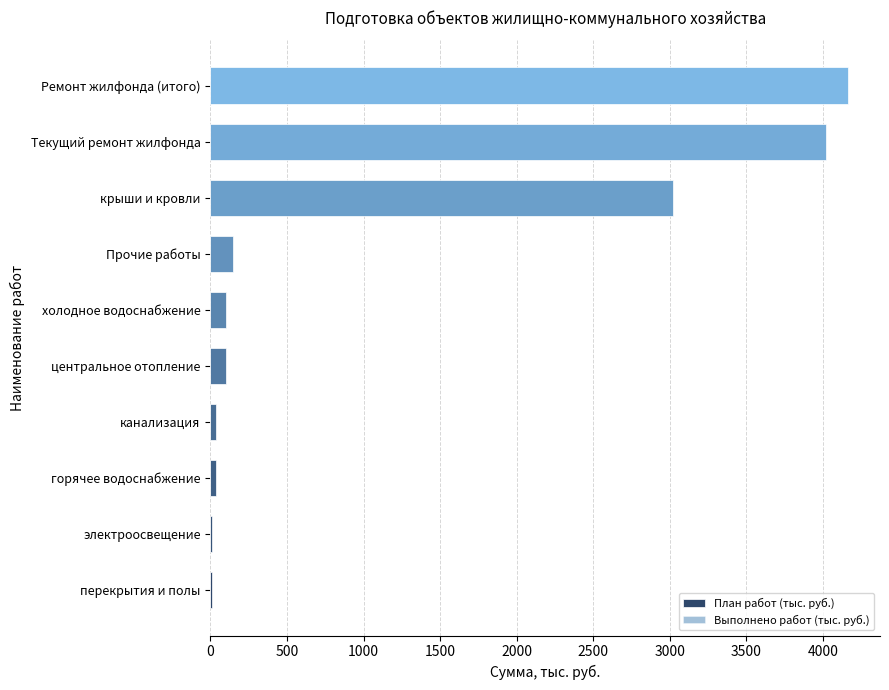

What is the maximum value shown in the chart?

4164.4